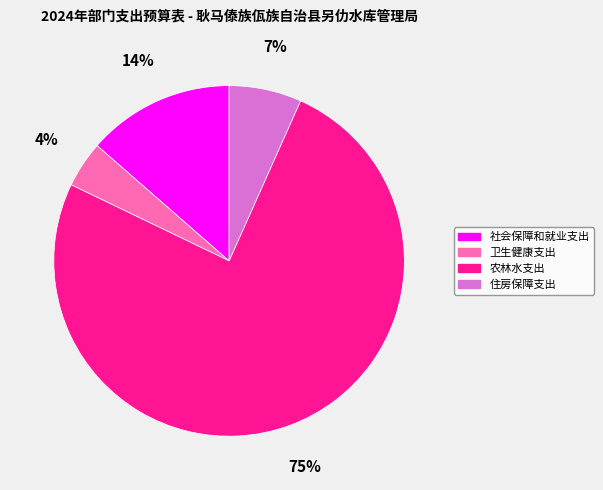

What is the largest slice in the pie chart?

农林水支出